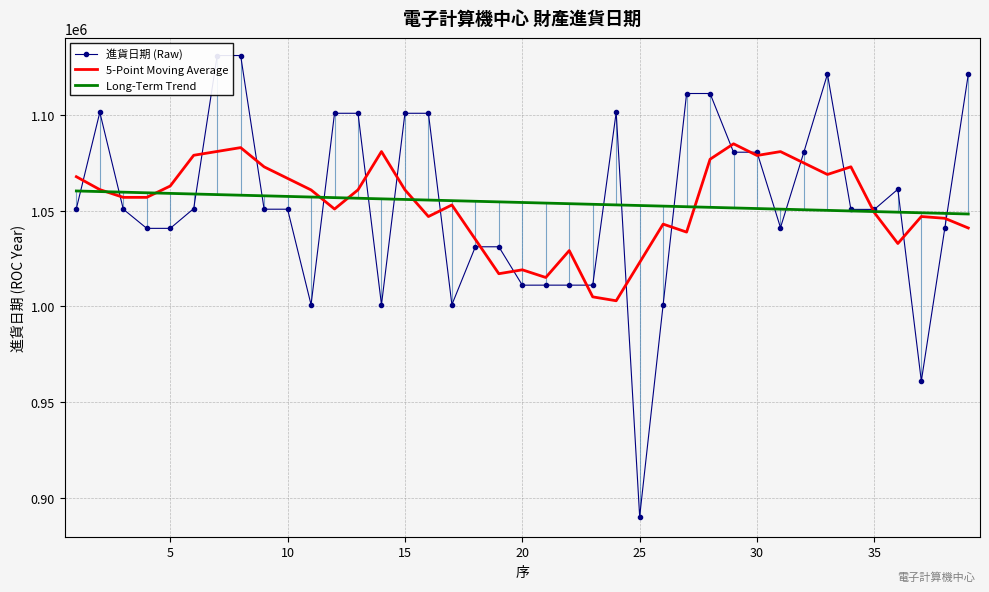

What is the maximum value for Long-Term Trend?

1060213.1